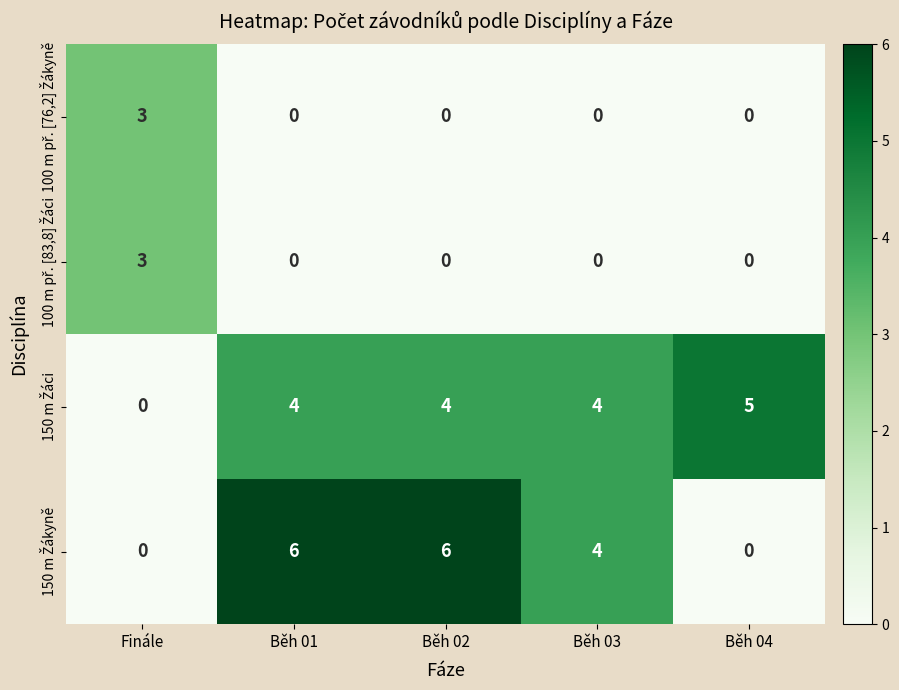

What is the total value across all series at Běh 03?

8